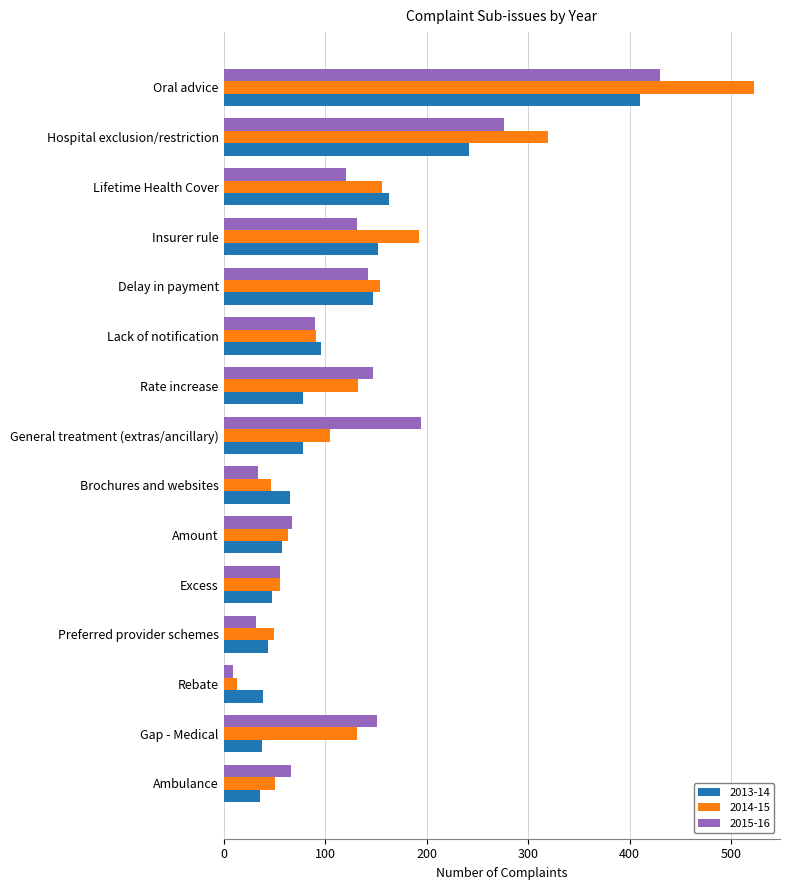

What is the difference between the highest and lowest values at Insurer rule?

61